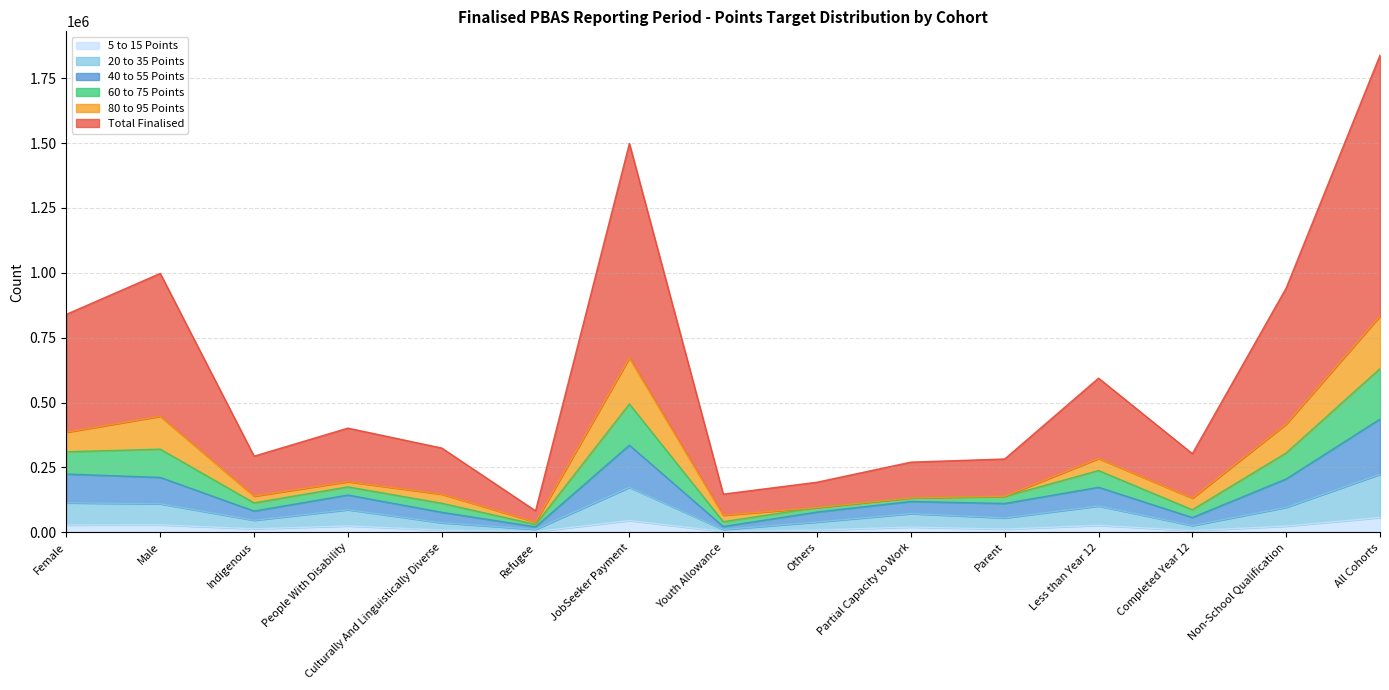

The 5 to 15 Points series shows 45250 at JobSeeker Payment. True or false?

True